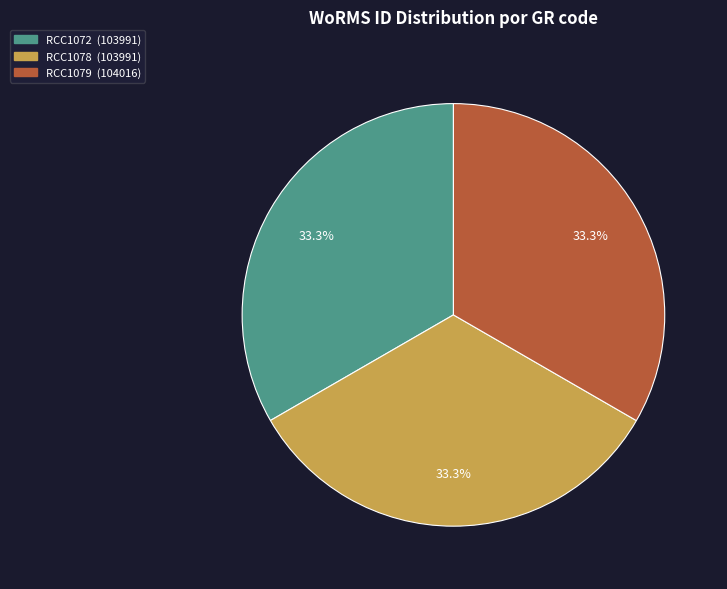

To the nearest percent, what is the average slice percentage?

33%